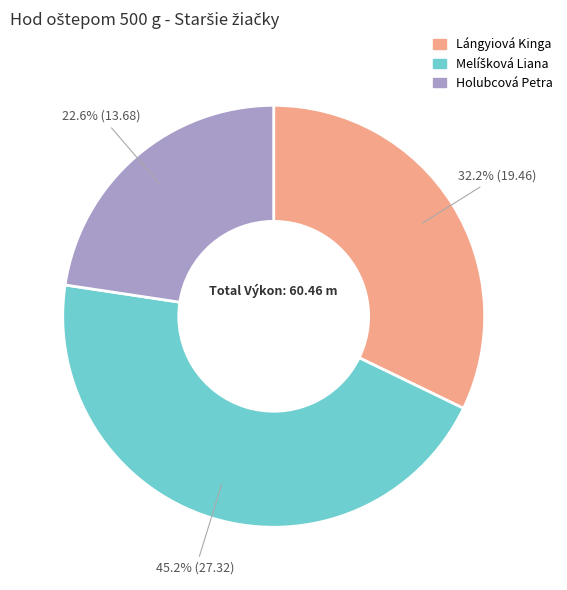

To the nearest percent, what percentage of the pie is Holubcová Petra?

23%